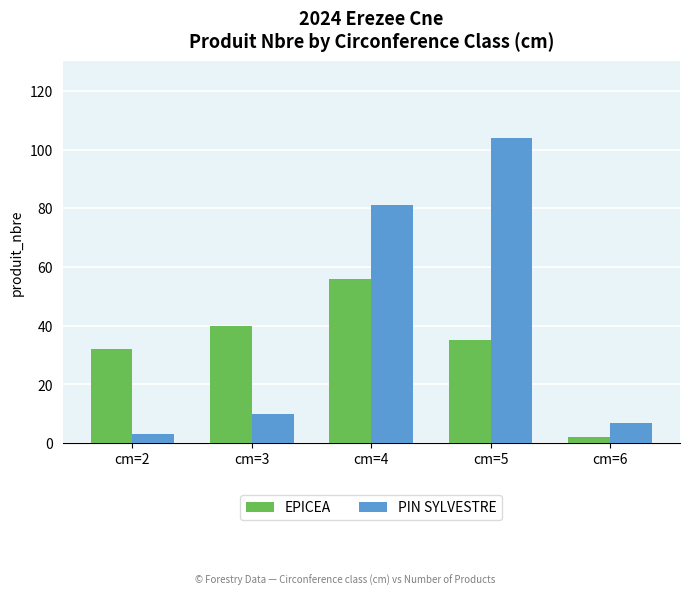

Reading left to right, list all the values displayed in this chart.

EPICEA: cm=2=32	cm=3=40	cm=4=56	cm=5=35	cm=6=2
PIN SYLVESTRE: cm=2=3	cm=3=10	cm=4=81	cm=5=104	cm=6=7